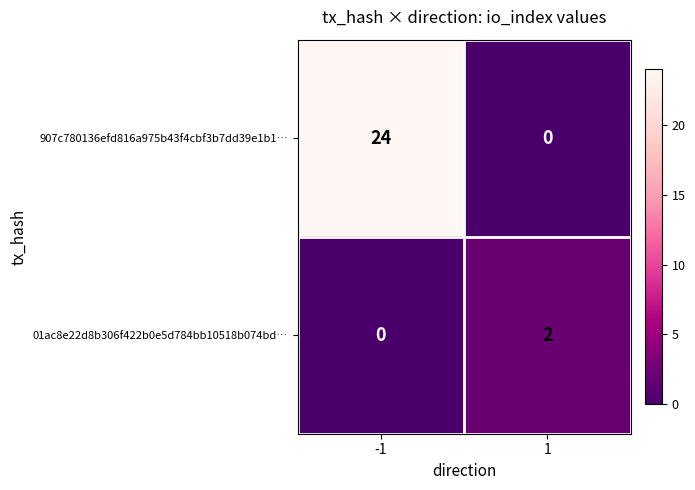

Which series changed the most between -1 and 1?

907c780136efd816a975b43f4cbf3b7dd39e1b1…